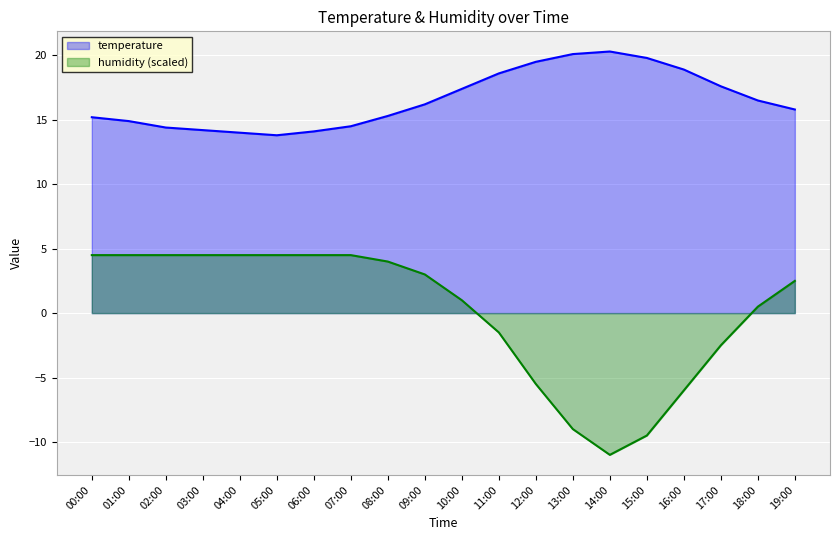

What is the minimum value for temperature?

13.8